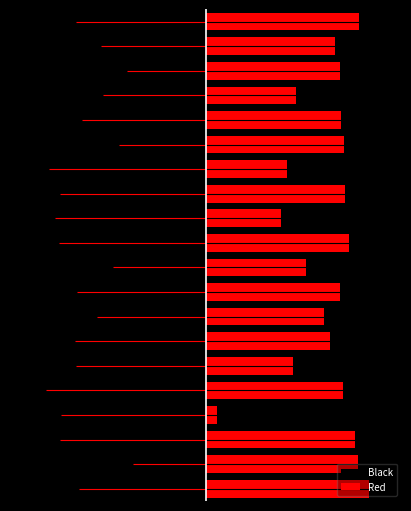

Reading left to right, transcribe all the data shown in this chart.

Black: 0=-0.8	1=-0.4	2=-0.9	3=-0.9	4=-1.0	5=-0.8	6=-0.8	7=-0.7	8=-0.8	9=-0.6	10=-0.9	11=-0.9	12=-0.9	13=-1.0	14=-0.5	15=-0.8	16=-0.6	17=-0.5	18=-0.6	19=-0.8
Red: 0=1.0	1=0.9	2=0.9	3=0.1	4=0.8	5=0.5	6=0.8	7=0.7	8=0.8	9=0.6	10=0.9	11=0.5	12=0.9	13=0.5	14=0.8	15=0.8	16=0.6	17=0.8	18=0.8	19=0.9